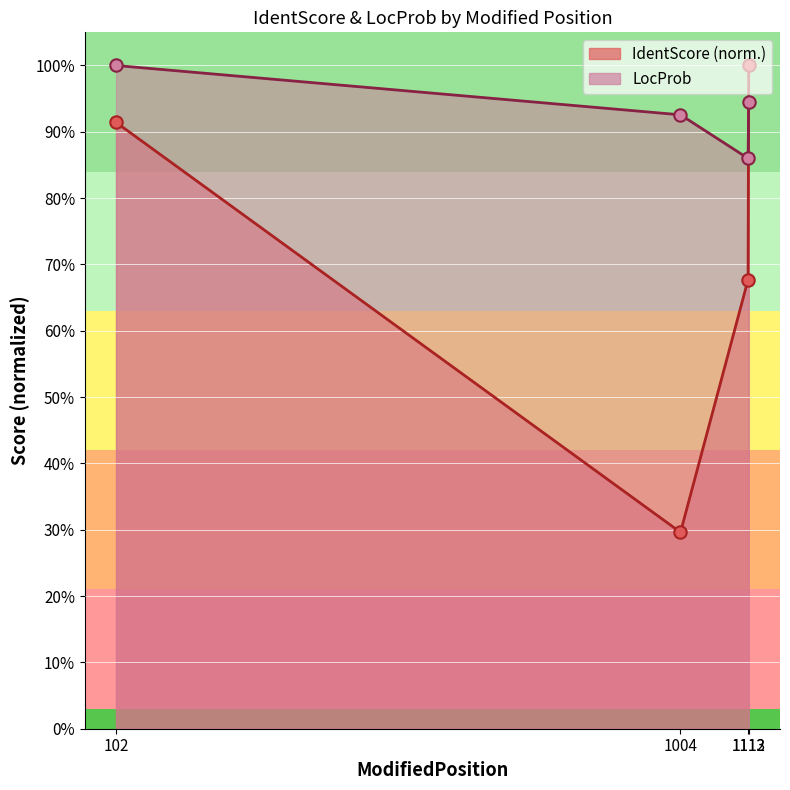

Is the value of IdentScore at 1113 greater than the value of LocProb at 1113?

Yes